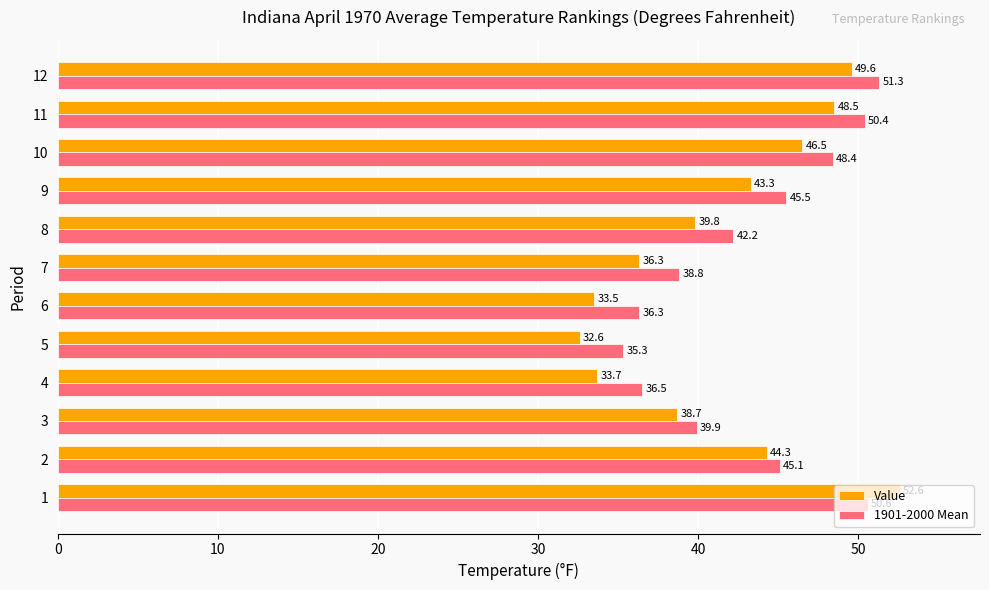

What is the approximate value of Value at 7?

36.3